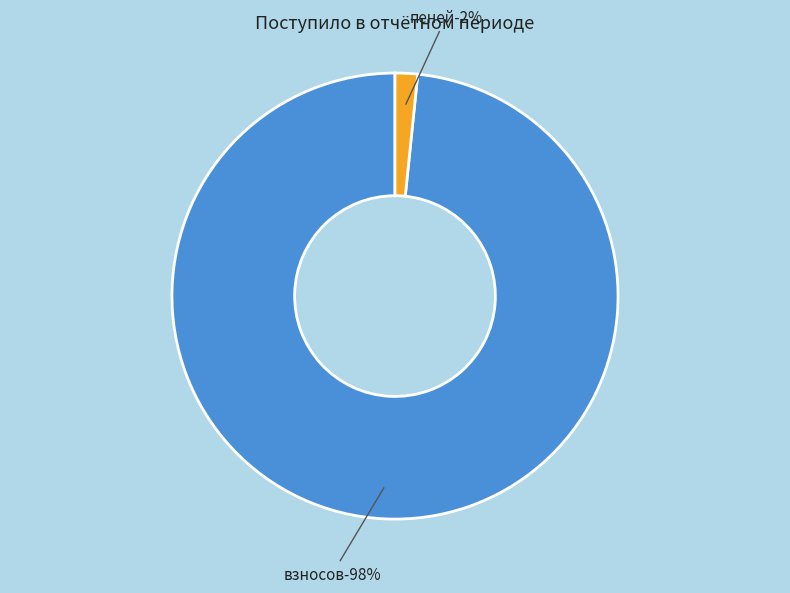

To the nearest percent, what portion does пеней represent?

2%